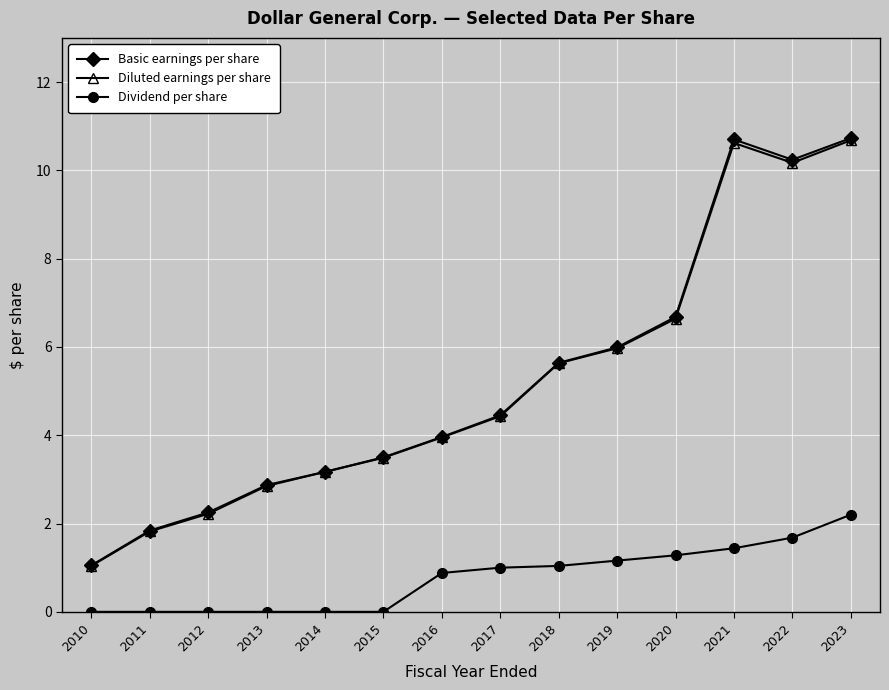

What is the lowest value of the Basic earnings per share series?

1.1